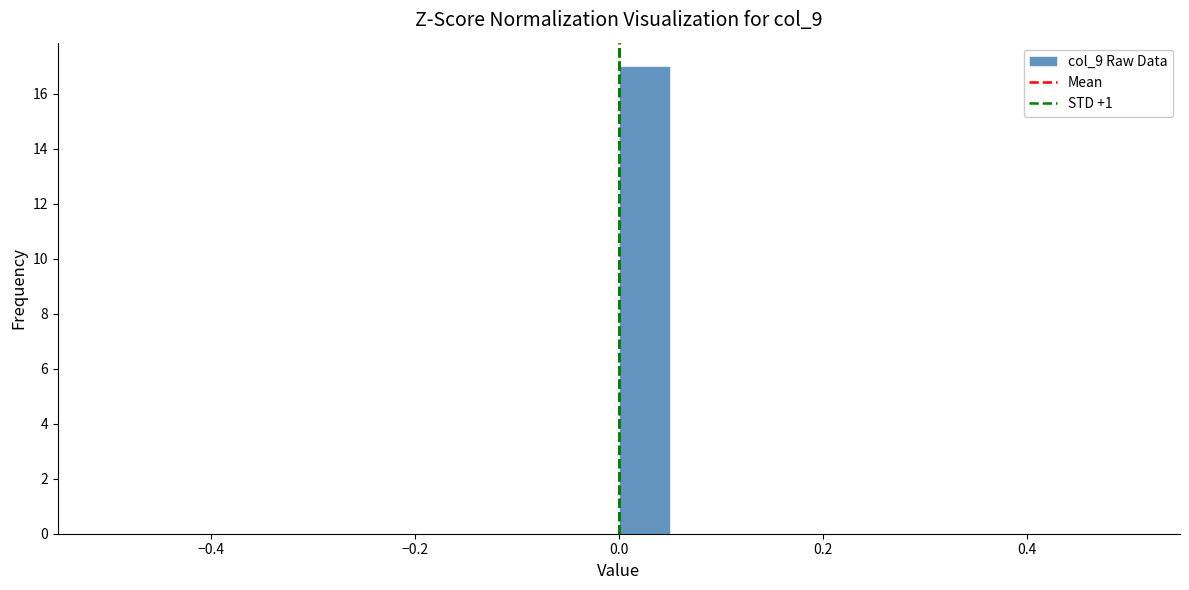

Around what value on the x-axis is the tallest bar? Give the approximate position of its centre, as read against the axis.

0.02